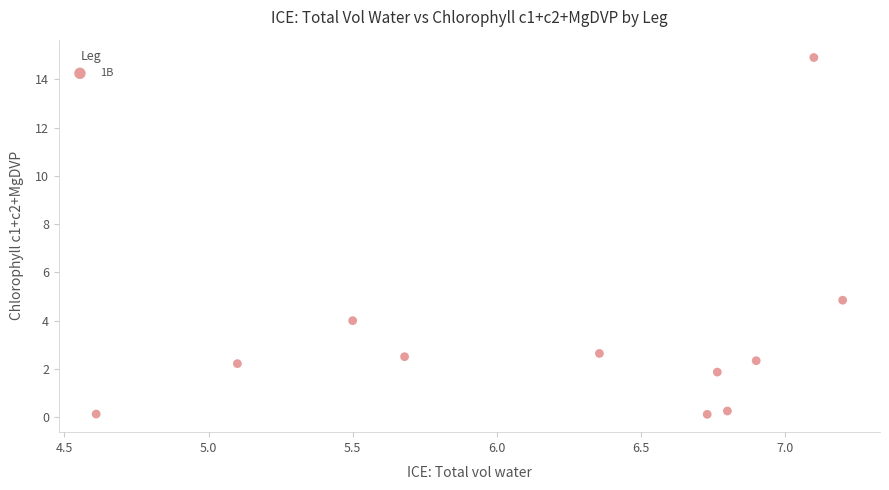

What Y value in the scatter plot is closest to 7?

4.9